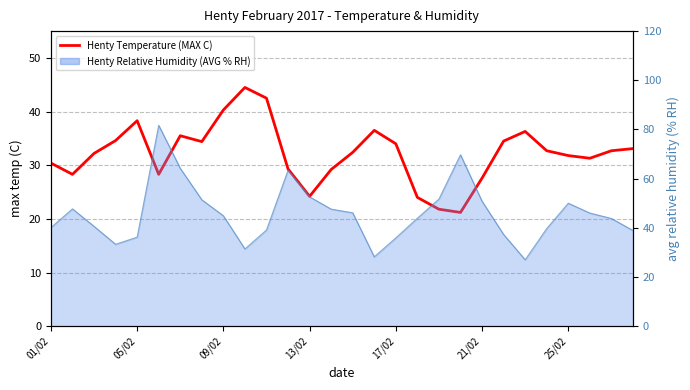

What is the maximum value shown in the chart?

44.5